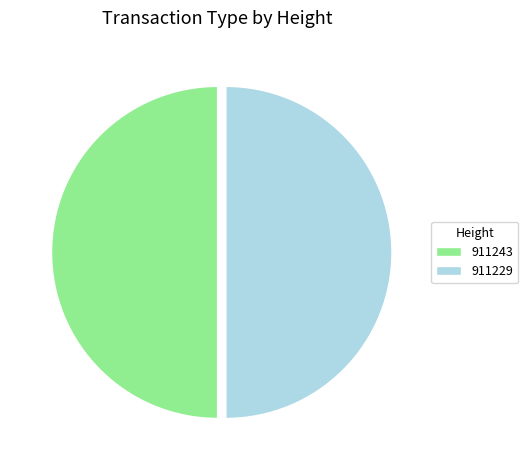

What is the ratio of the value at 911243 to the value at 911229?

1.0